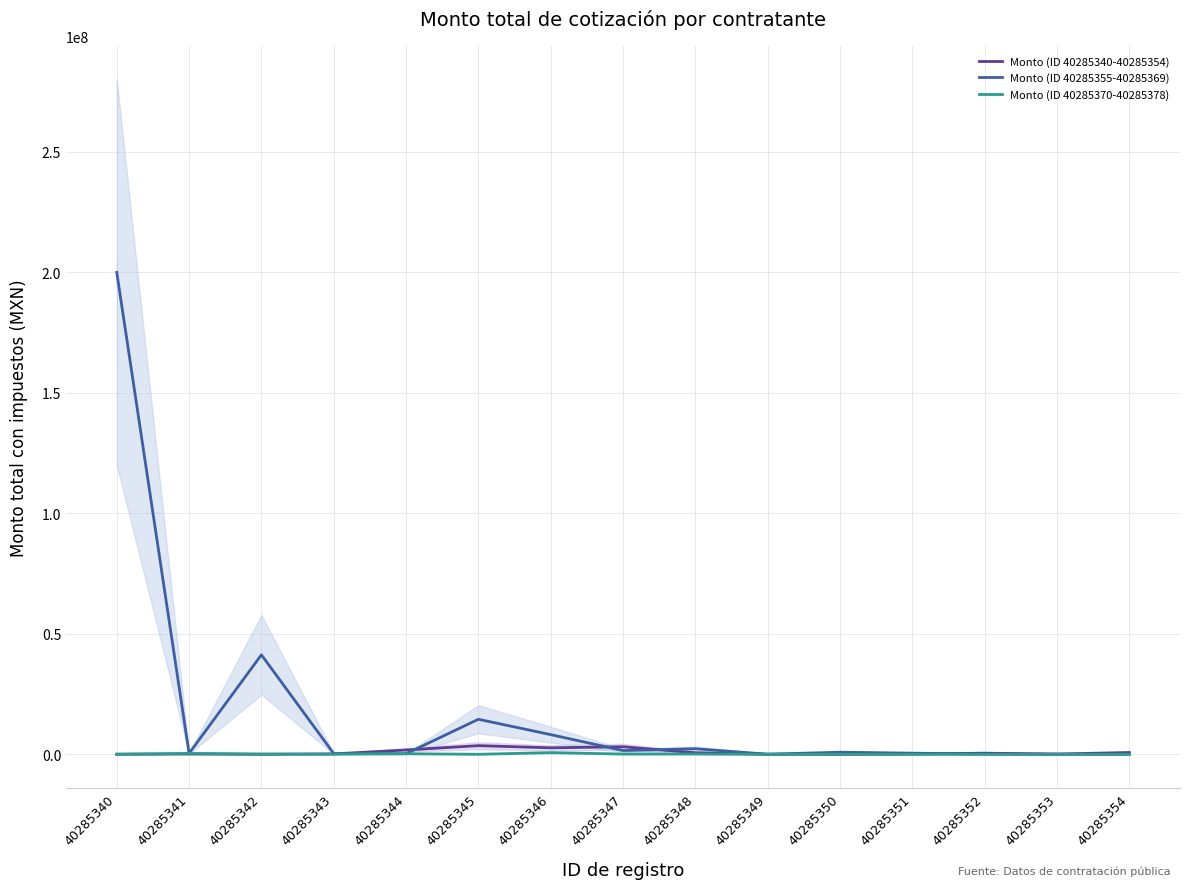

At which label is Monto (ID 40285370-40285378) closest to 352861?

40285341